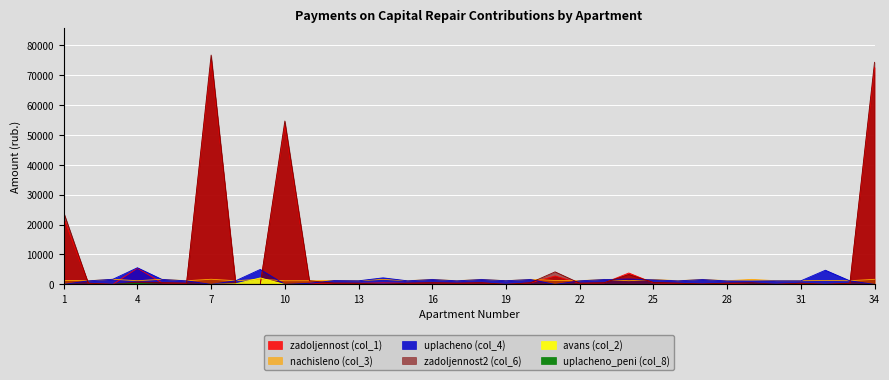

What is the difference between the uplacheno (col_4) values at 27 and 25?

105.0